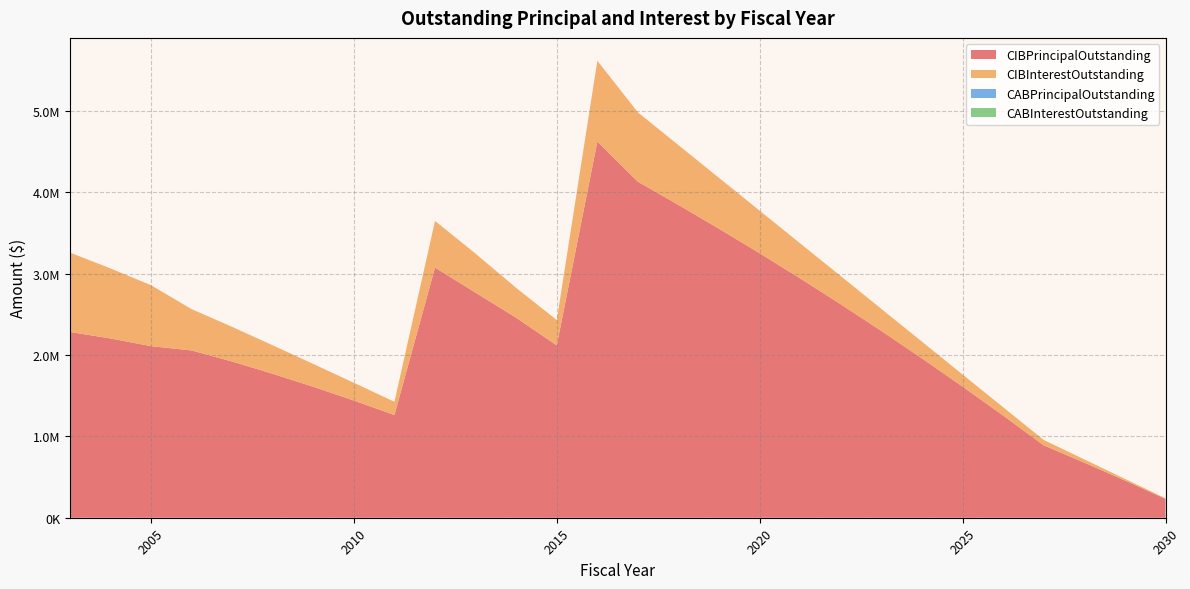

Reading left to right, what are all the values shown in this chart?

CIBPrincipalOutstanding: 2003=2285000.0	2004=2205000.0	2005=2110000.0	2006=2057000.0	2007=1921000.0	2008=1770000.0	2009=1610000.0	2010=1441000.0	2011=1263000.0	2012=3076000.0	2013=2767000.0	2014=2459000.0	2015=2119000.0	2016=4624400.0	2017=4131000.0	2018=3846000.0	2019=3553000.0	2020=3252000.0	2021=2942000.0	2022=2624000.0	2023=2296000.0	2024=1959000.0	2025=1612000.0	2026=1256000.0	2027=890000.0	2028=677000.0	2029=458000.0	2030=232000.0
CIBInterestOutstanding: 2003=976627.5	2004=861247.5	2005=750003.8	2006=508356.5	2007=426203.9	2008=350409.2	2009=281000.9	2010=218348.7	2011=162822.0	2012=574189.8	2013=479802.9	2014=367429.2	2015=312072.9	2016=995224.3	2017=853214.8	2018=735291.7	2019=625444.1	2020=523897.6	2021=430880.0	2022=346646.2	2023=271424.0	2024=205497.6	2025=149121.9	2026=102581.1	2027=66130.1	2028=40053.1	2029=20217.0	2030=6797.6
CABPrincipalOutstanding: 2003=0.0	2004=0.0	2005=0.0	2006=0.0	2007=0.0	2008=0.0	2009=0.0	2010=0.0	2011=0.0	2012=0.0	2013=0.0	2014=0.0	2015=0.0	2016=0.0	2017=0.0	2018=0.0	2019=0.0	2020=0.0	2021=0.0	2022=0.0	2023=0.0	2024=0.0	2025=0.0	2026=0.0	2027=0.0	2028=0.0	2029=0.0	2030=0.0
CABInterestOutstanding: 2003=0.0	2004=0.0	2005=0.0	2006=0.0	2007=0.0	2008=0.0	2009=0.0	2010=0.0	2011=0.0	2012=0.0	2013=0.0	2014=0.0	2015=0.0	2016=0.0	2017=0.0	2018=0.0	2019=0.0	2020=0.0	2021=0.0	2022=0.0	2023=0.0	2024=0.0	2025=0.0	2026=0.0	2027=0.0	2028=0.0	2029=0.0	2030=0.0